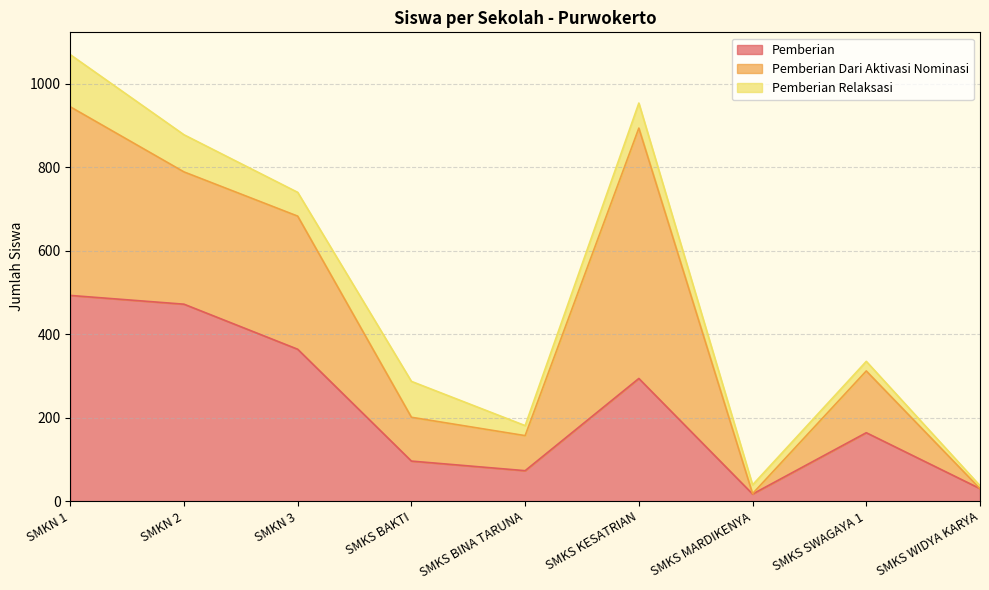

List the series in order of their peak value, highest first.

Pemberian Dari Aktivasi Nominasi, Pemberian, Pemberian Relaksasi